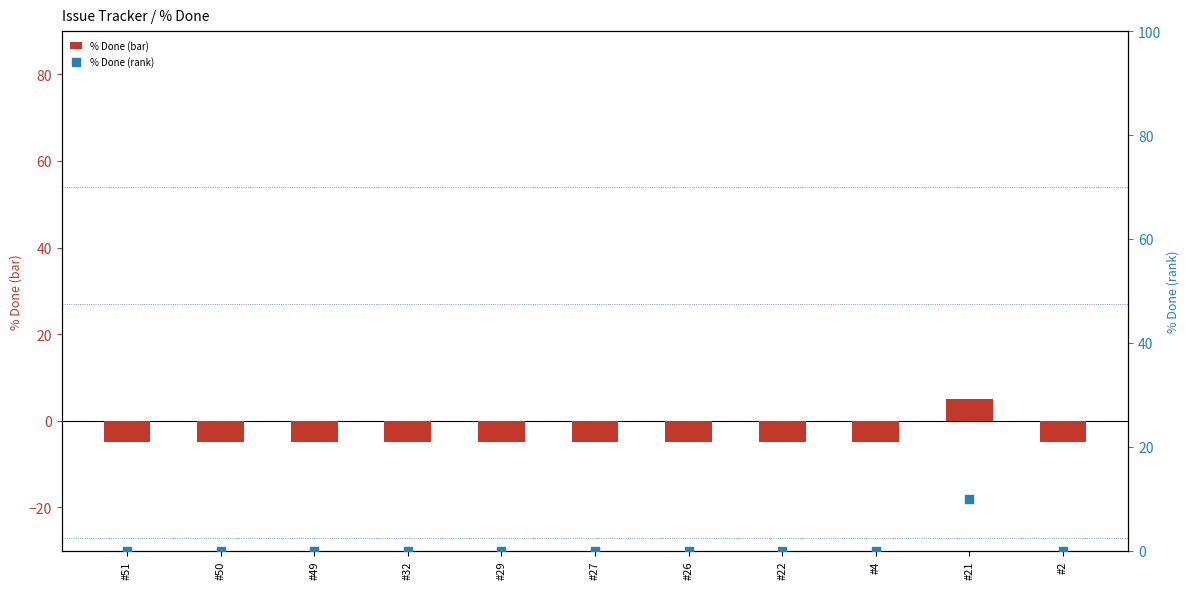

Is the value of % Done (rank) at #4 greater than the value of % Done (bar) at #26?

Yes